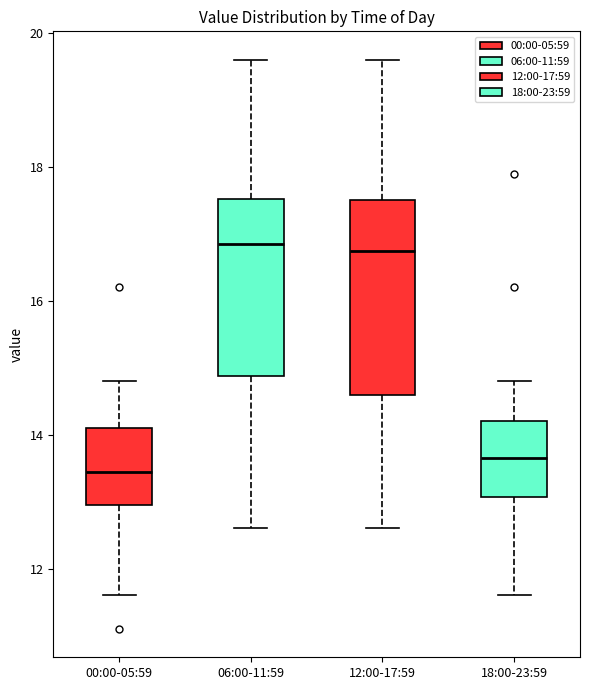

Reading left to right, read every box against the y-axis: the position of its median line, the range the box covers, and the ends of its whiskers. The values are not printed on the chart, so give them approximately, as read against the axis.

00:00-05:59: median 13.4, box 13.0 to 14.2, whiskers 11.6 to 14.8
06:00-11:59: median 16.8, box 14.8 to 17.6, whiskers 12.6 to 19.6
12:00-17:59: median 16.8, box 14.6 to 17.6, whiskers 12.6 to 19.6
18:00-23:59: median 13.6, box 13.0 to 14.2, whiskers 11.6 to 14.8